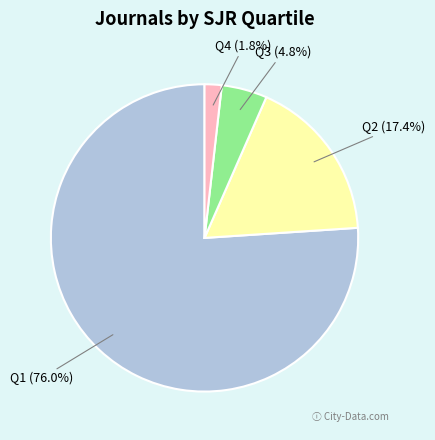

Does any single category account for the majority?

Yes